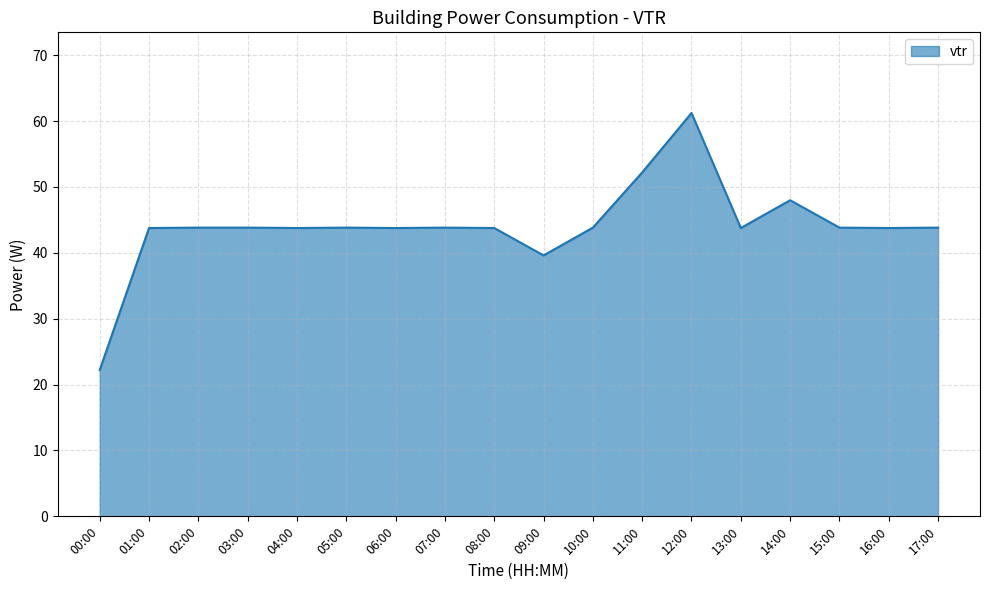

What is the difference between the maximum and minimum values?

39.0